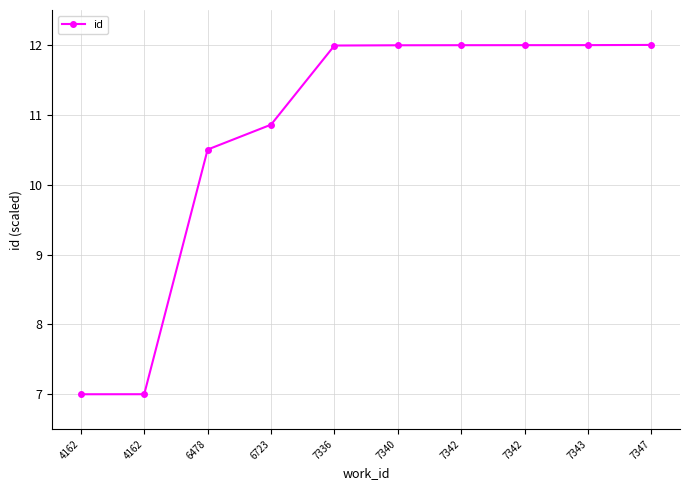

How many categories are shown in the chart?

10